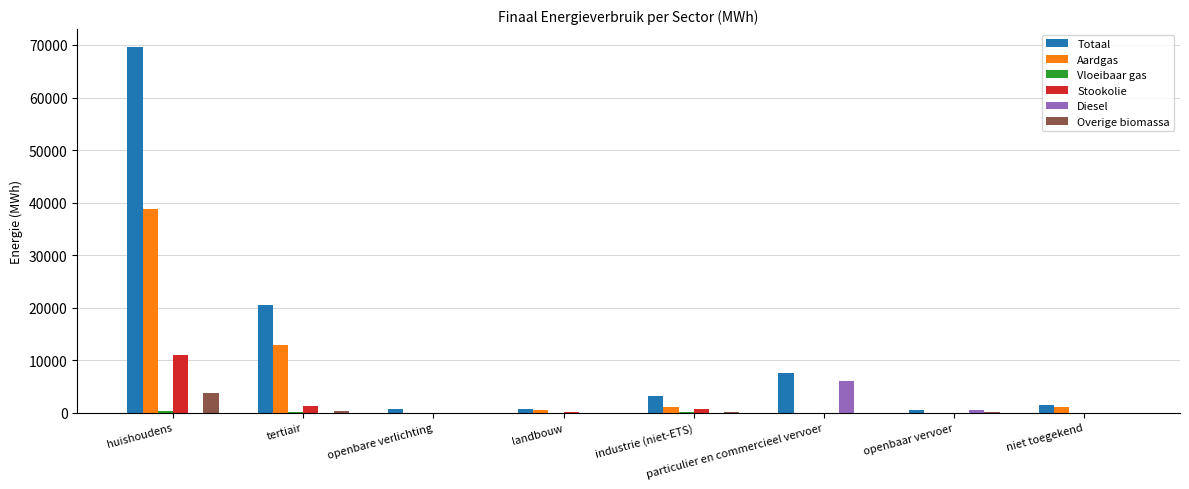

Which series has the largest total across all categories?

Totaal